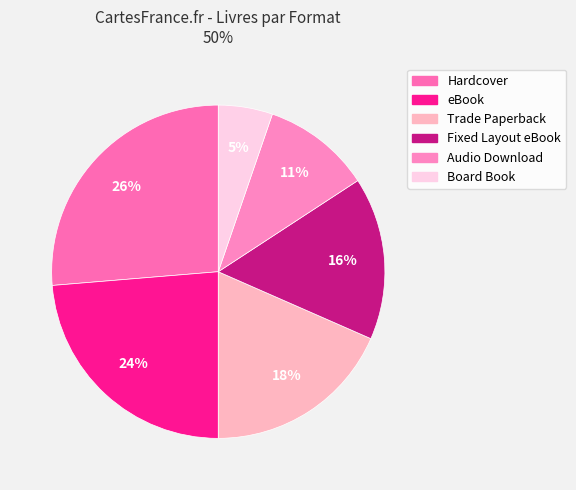

Is it true that Board Book is 5% of the pie?

True